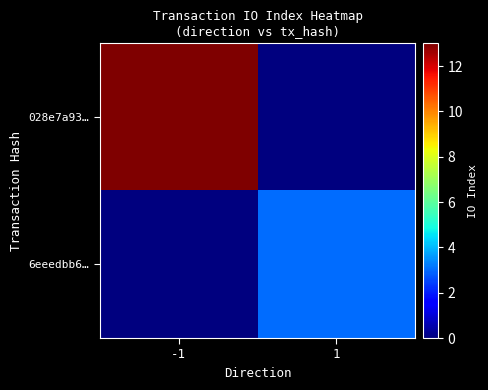

How many categories are shown in the chart?

2